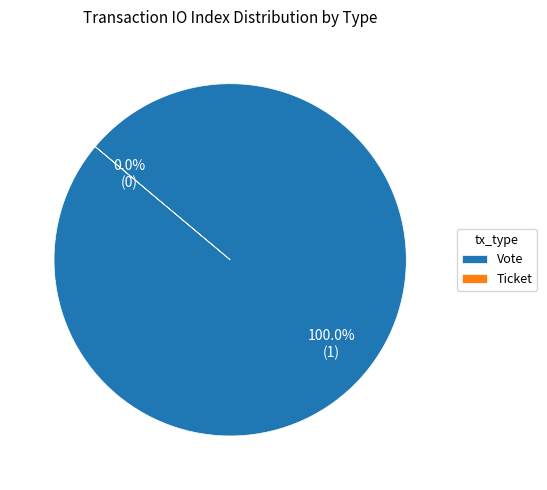

Rank the categories by value from lowest to highest.

Ticket, Vote